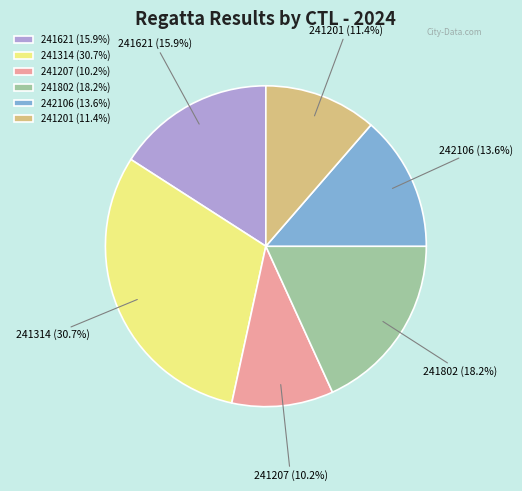

What is the largest slice in the pie chart?

241314